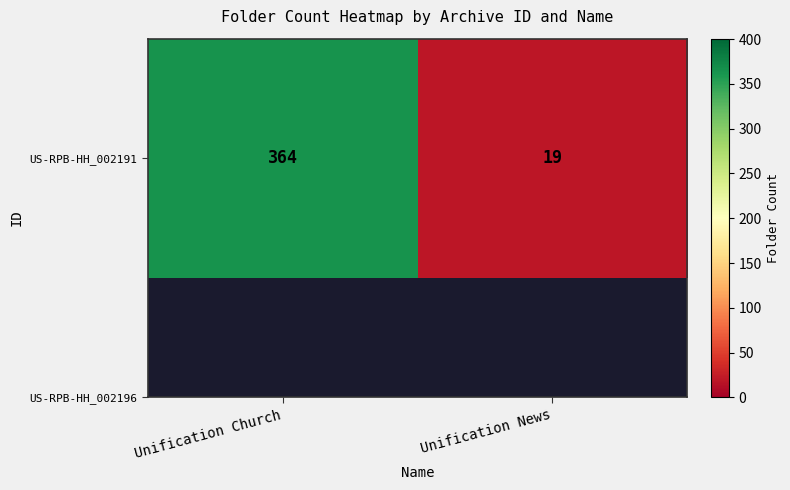

Rank the categories by value from highest to lowest.

Unification Church, Unification News